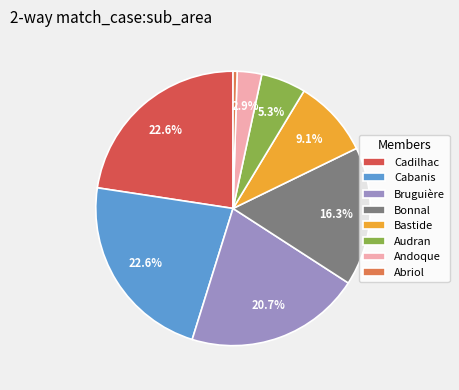

Is there any slice that represents more than half of the pie?

No